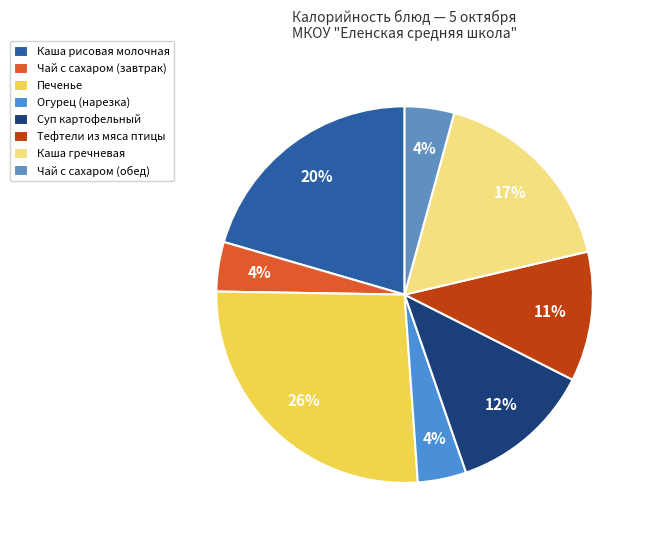

To the nearest percent, what is the difference between the Каша гречневая and Огурец (нарезка) slice percentages?

13%